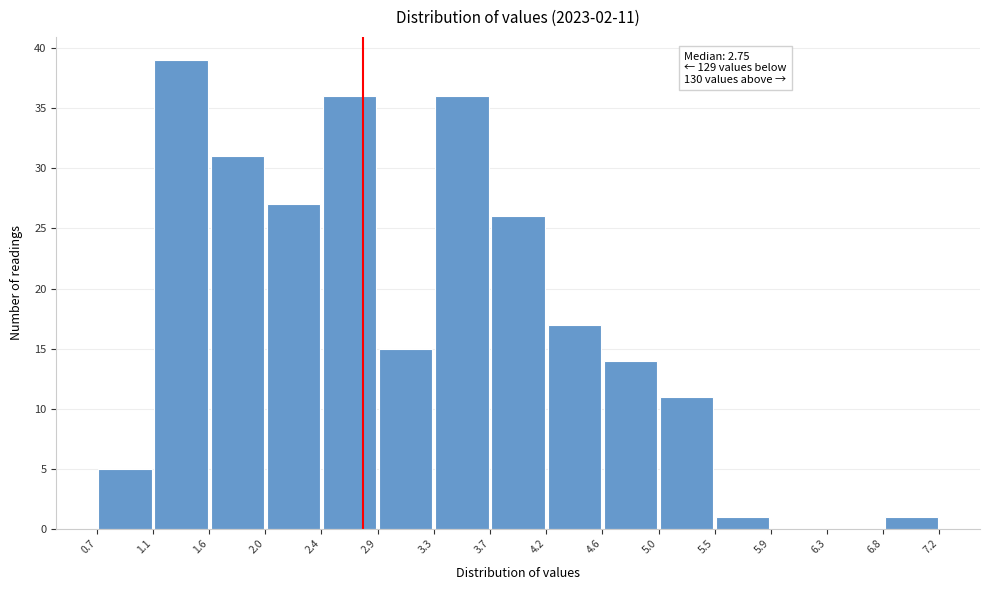

Which range on the x-axis has the tallest bar?

1.1 to 1.6